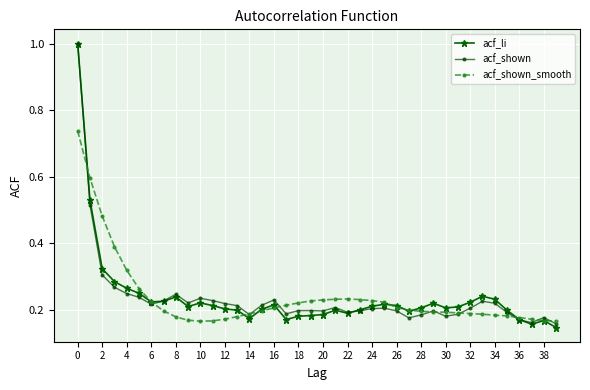

What is the sum of all acf_shown values?

9.4